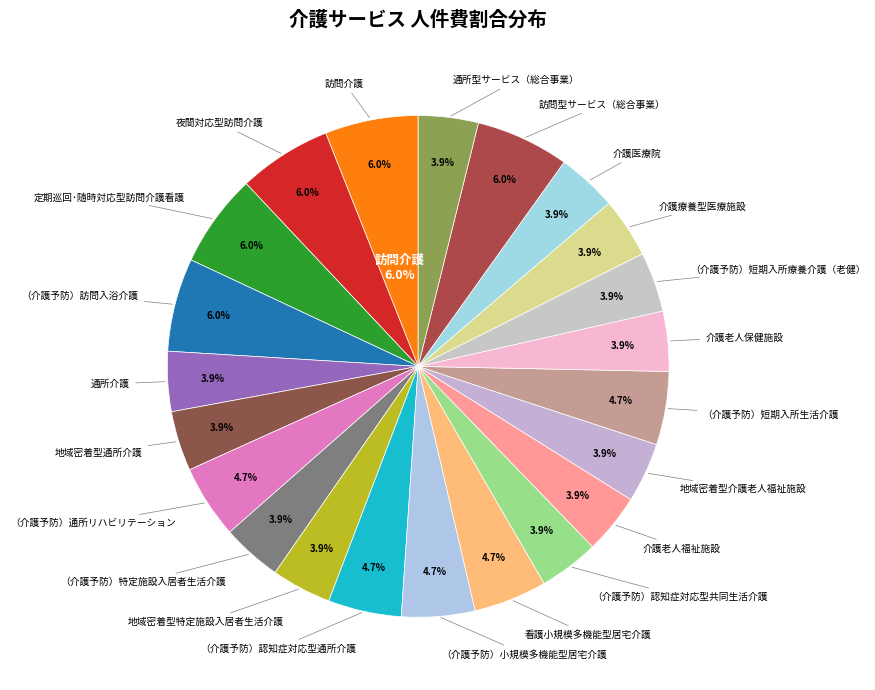

Count the number of slices in the pie.

22